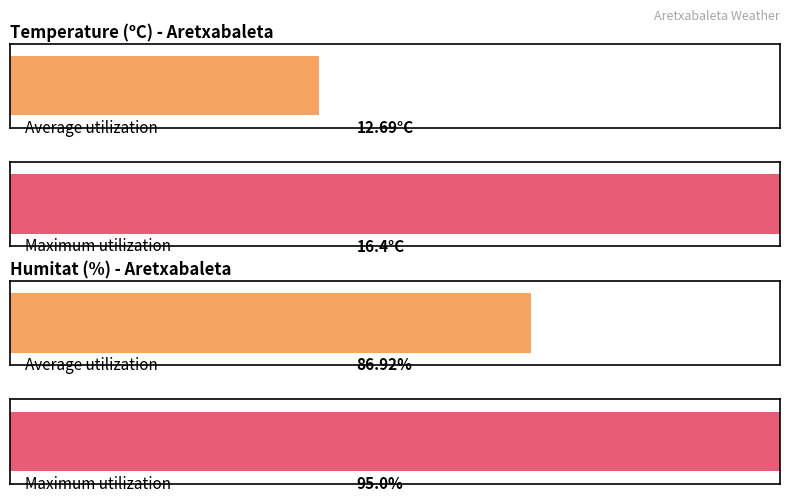

What are all the series names shown in the legend?

Temperature (ºC), Humitat (%)